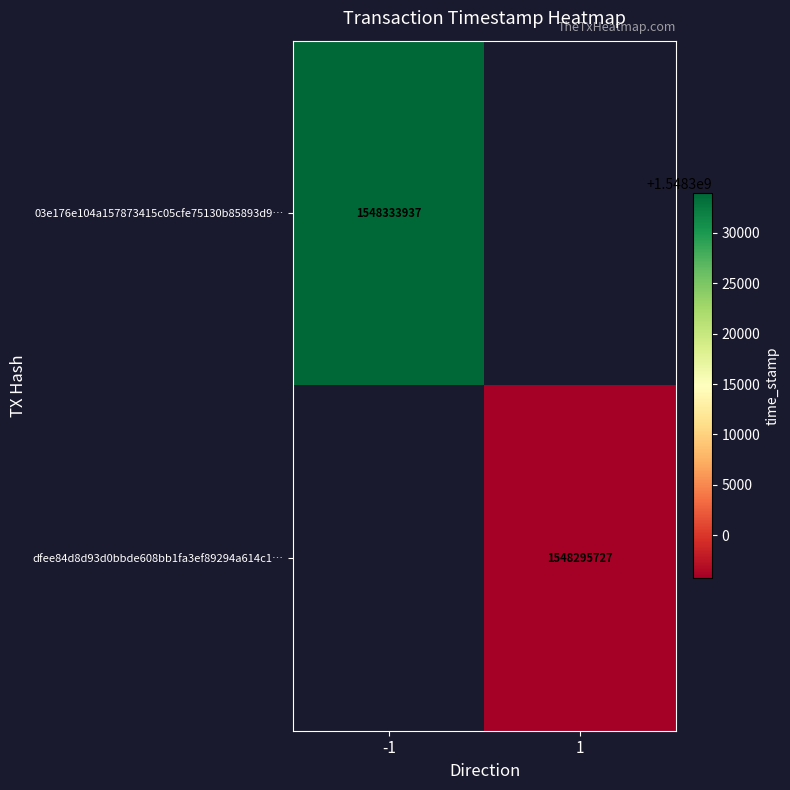

Is the value of dfee84d8d93d0bbde608bb1fa3ef89294a614c1… at 1 greater than the value of 03e176e104a157873415c05cfe75130b85893d9… at -1?

No